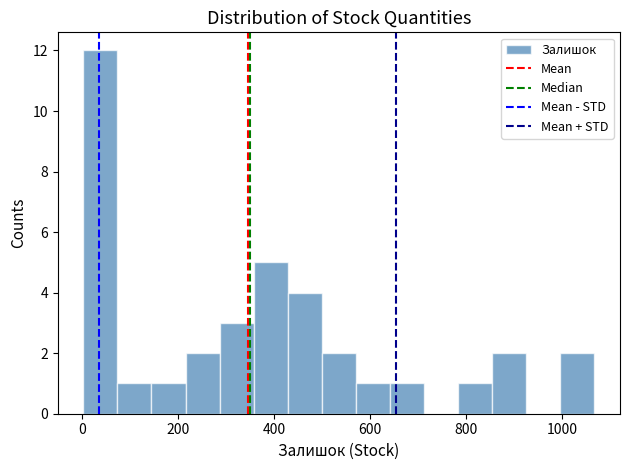

Around what value on the x-axis is the tallest bar? Give the approximate position of its centre, as read against the axis.

40